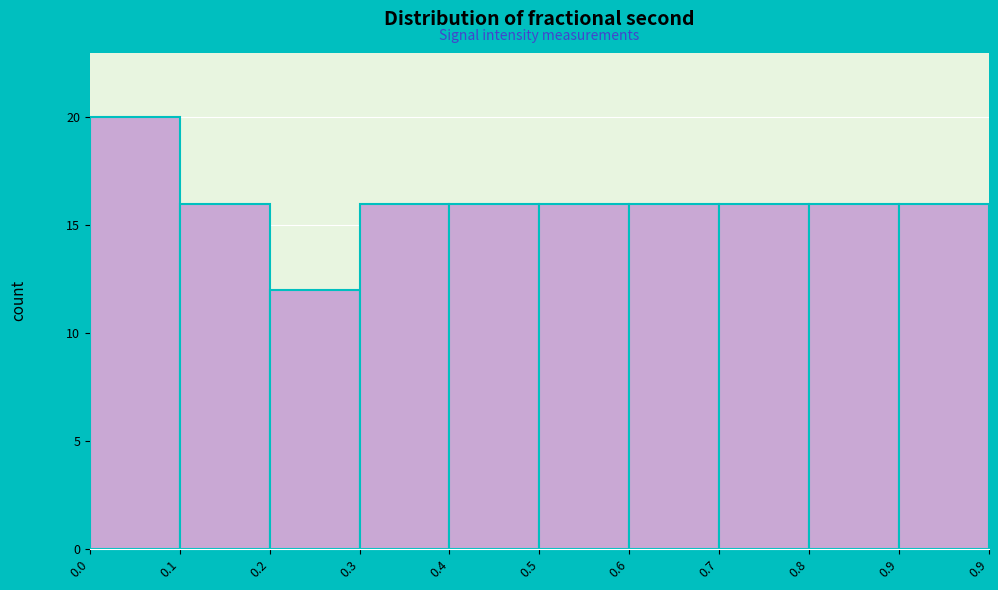

Reading left to right, list all the values displayed in this chart.

20	16	12	16	16	16	16	16	16	16